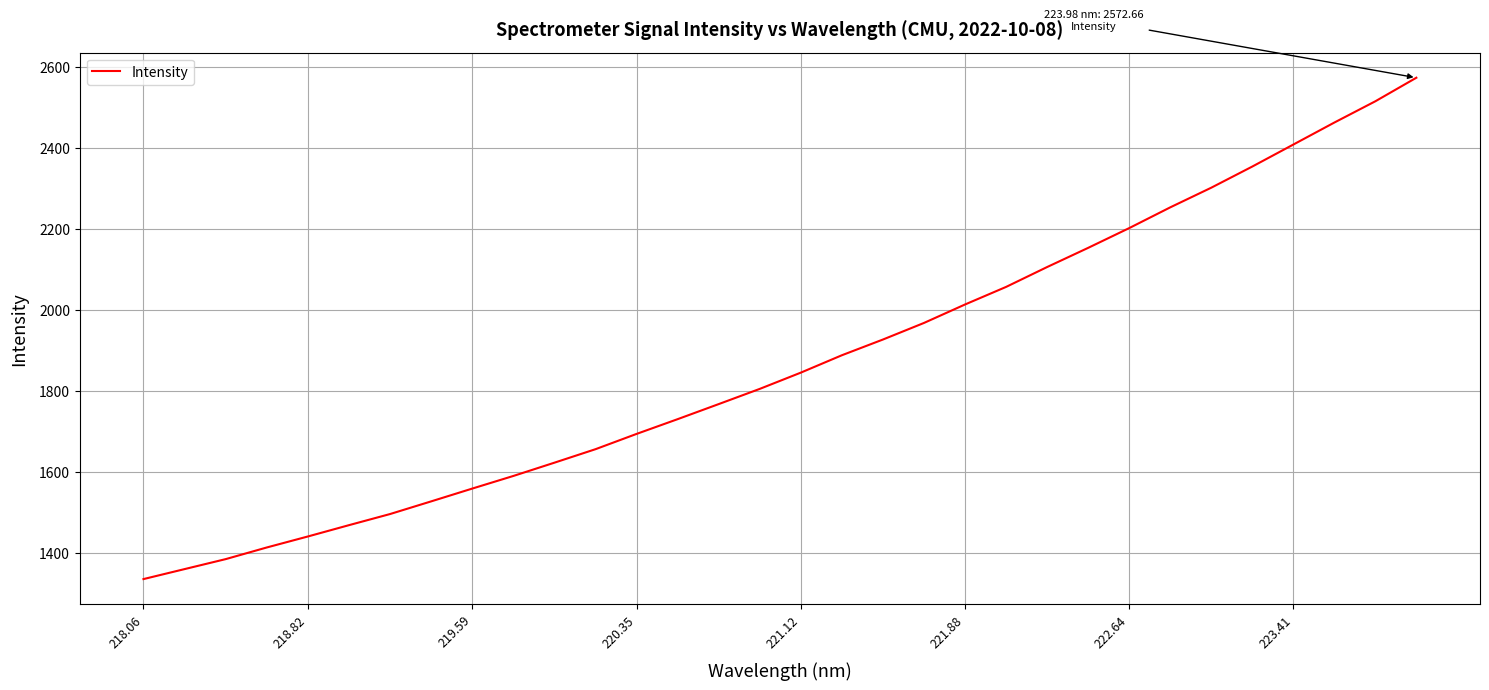

What is the sum of all values?

59888.3